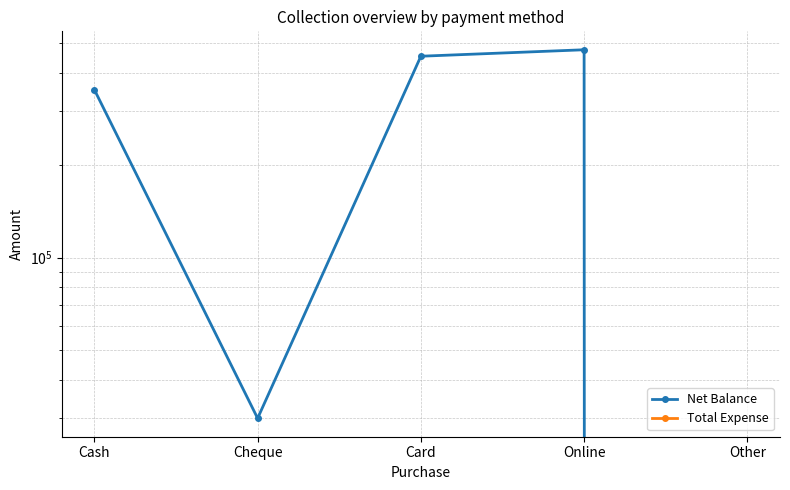

List the labels in order of Net Balance value, smallest first.

Other, Cheque, Cash, Card, Online